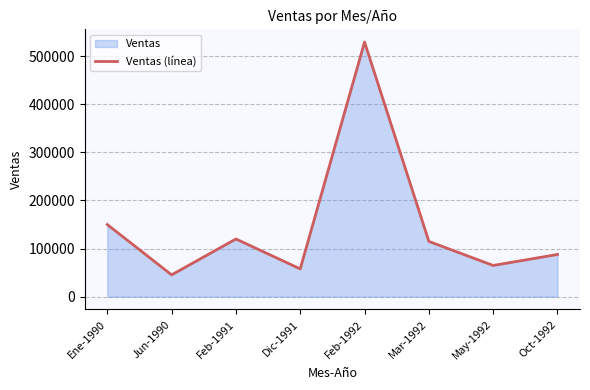

Reading left to right, list all the values displayed in this chart.

Ene-1990=150000.0	Jun-1990=45467.0	Feb-1991=120000.0	Dic-1991=57874.0	Feb-1992=529158.7	Mar-1992=115000.0	May-1992=64967.0	Oct-1992=87875.0